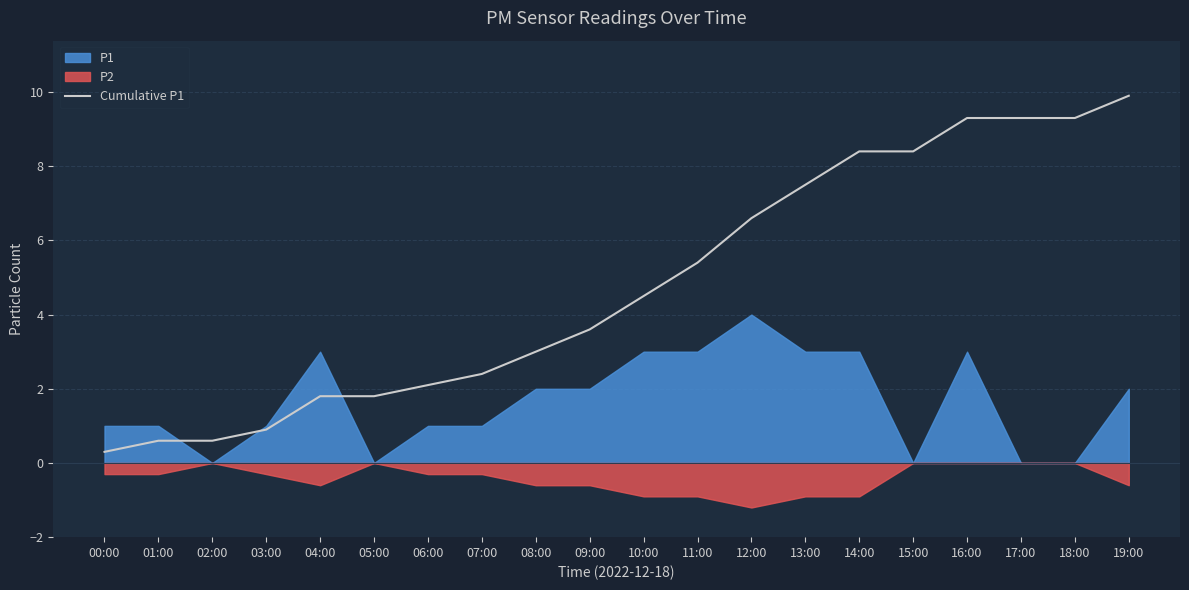

At which label does the data first exceed 4?

10:00